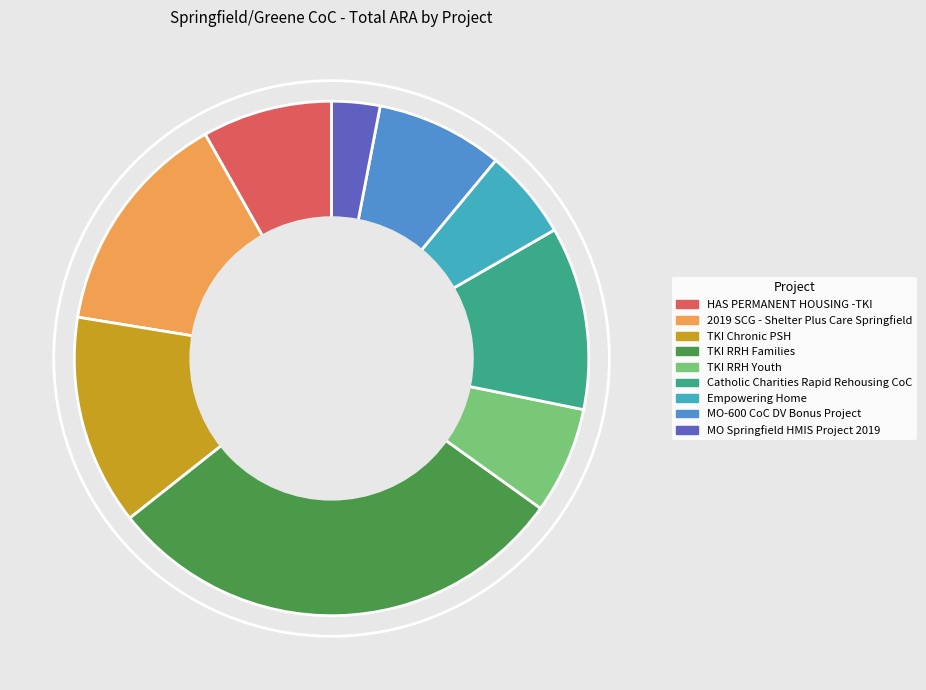

Do TKI RRH Families and MO Springfield HMIS Project 2019 together represent more than half of the pie?

No